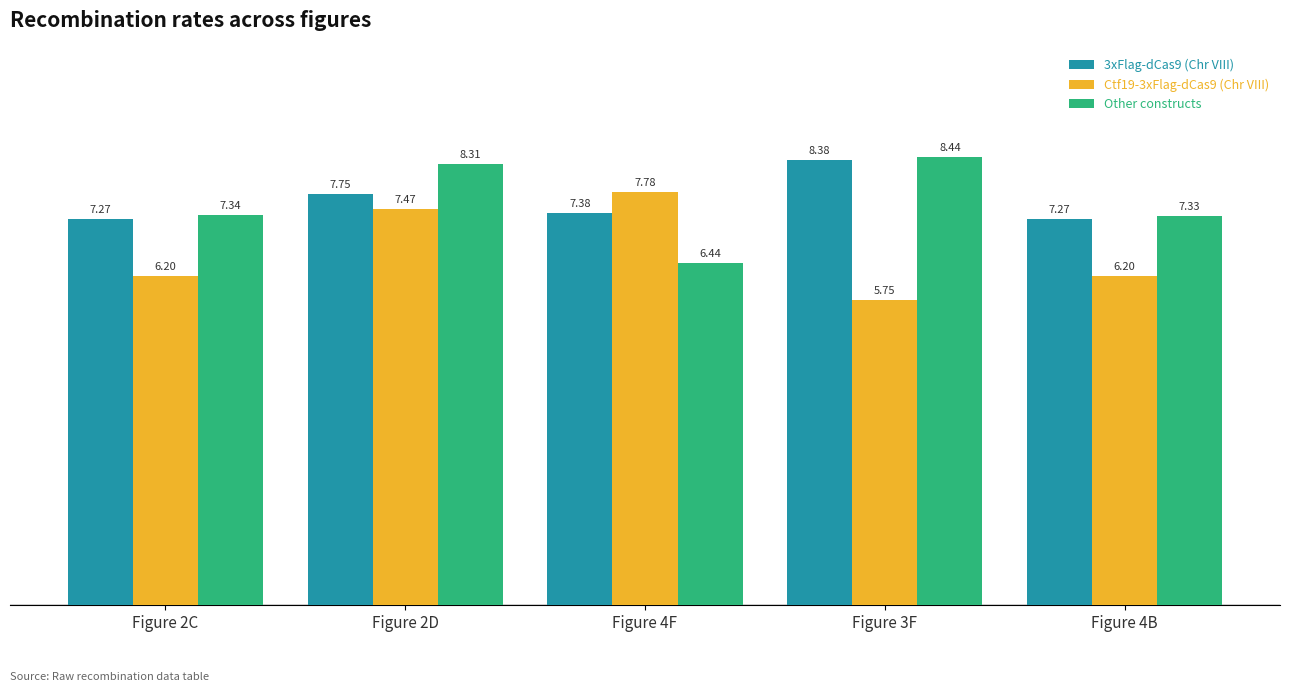

Is the value of 3xFlag-dCas9 (Chr VIII) at Figure 2D greater than the value of Ctf19-3xFlag-dCas9 (Chr VIII) at Figure 4F?

No